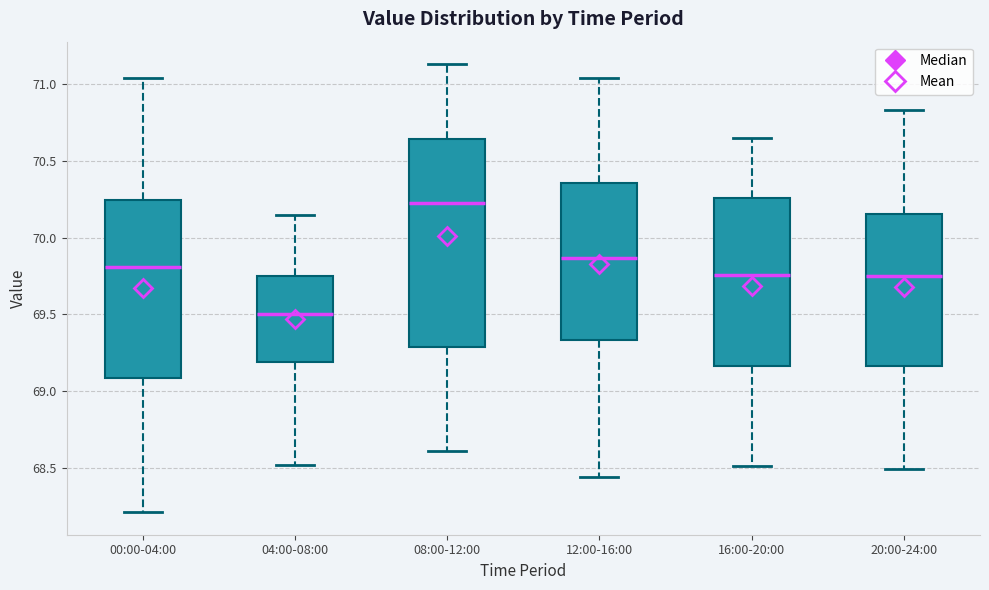

Which box is the tallest, from its lower edge to its upper edge?

08:00-12:00